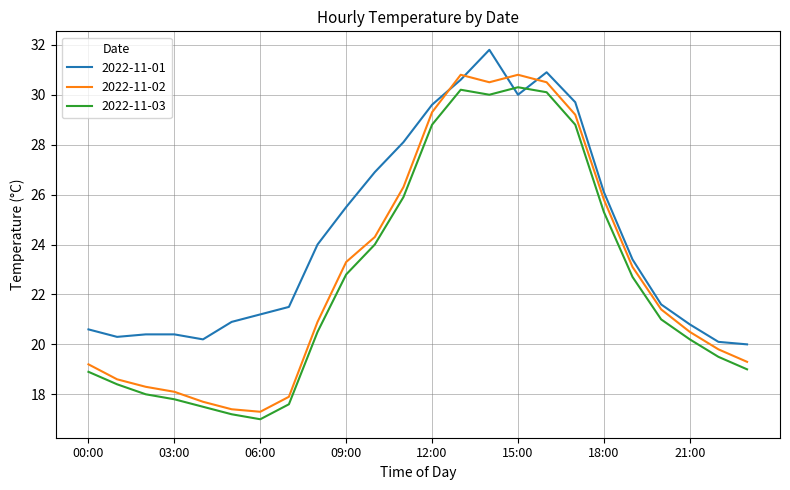

Rank the series by their average value, from highest to lowest.

2022-11-01, 2022-11-02, 2022-11-03